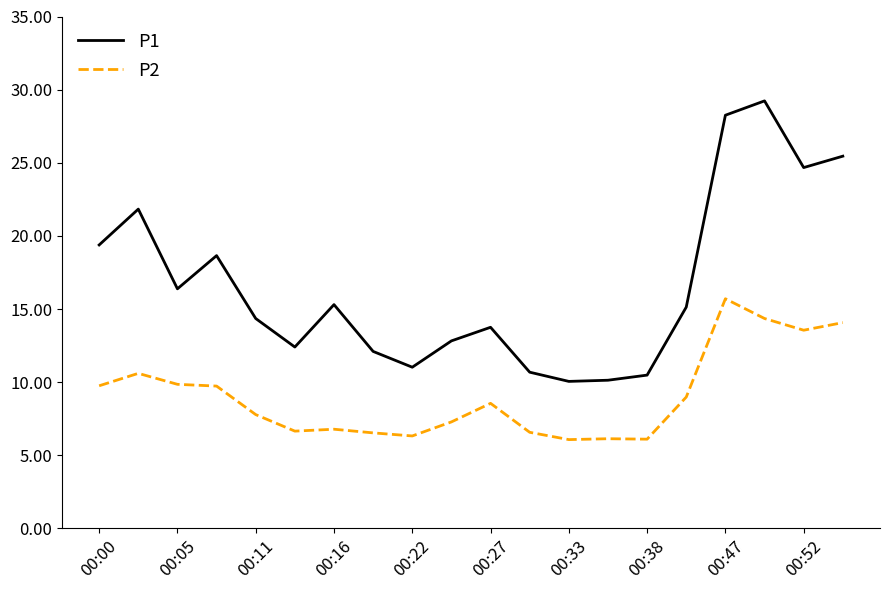

What is the minimum value for P2?

6.1